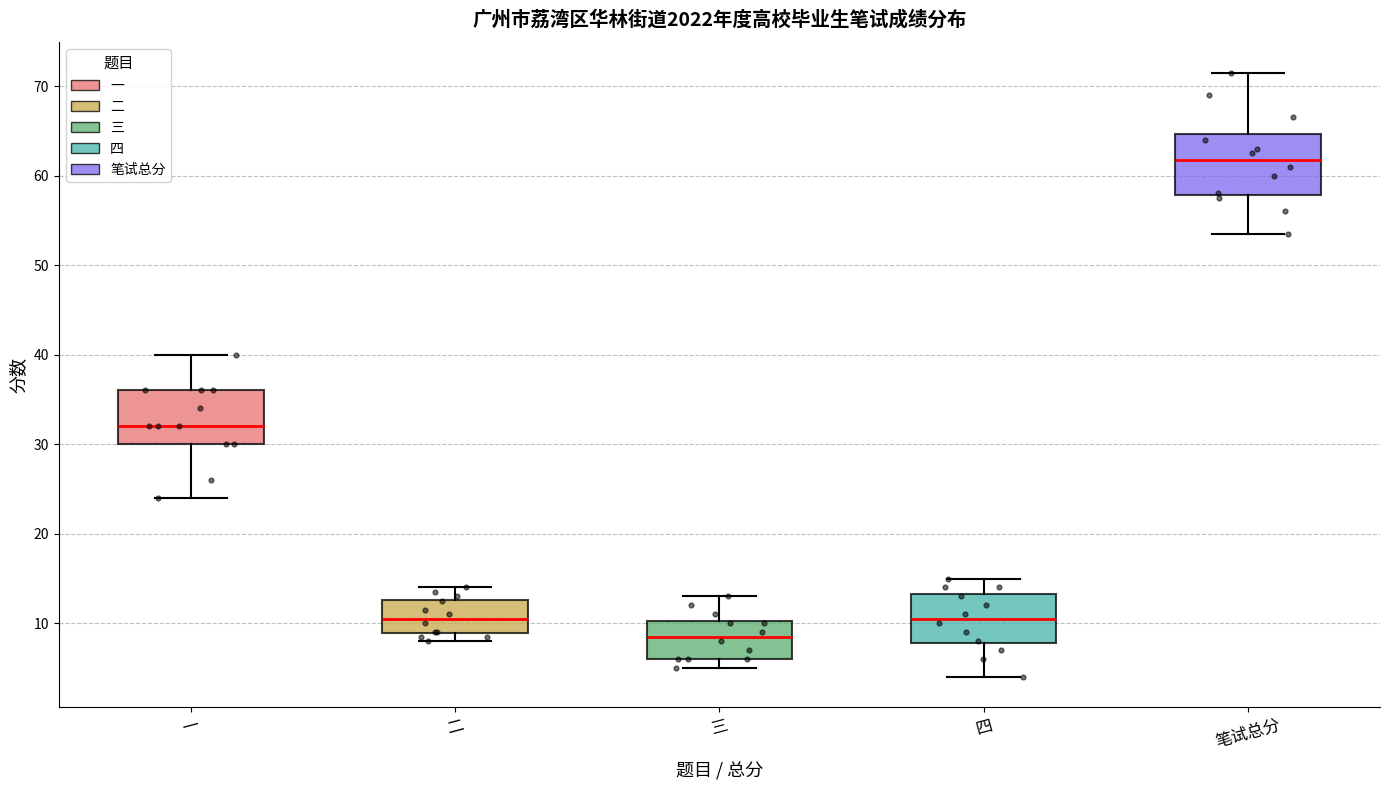

Reading left to right, read every box against the y-axis: the position of its median line, the range the box covers, and the ends of its whiskers. The values are not printed on the chart, so give them approximately, as read against the axis.

一: median 32, box 30 to 36, whiskers 24 to 40
二: median 11, box 9 to 13, whiskers 8 to 14
三: median 9, box 6 to 10, whiskers 5 to 13
四: median 11, box 8 to 13, whiskers 4 to 15
笔试总分: median 62, box 58 to 65, whiskers 54 to 72